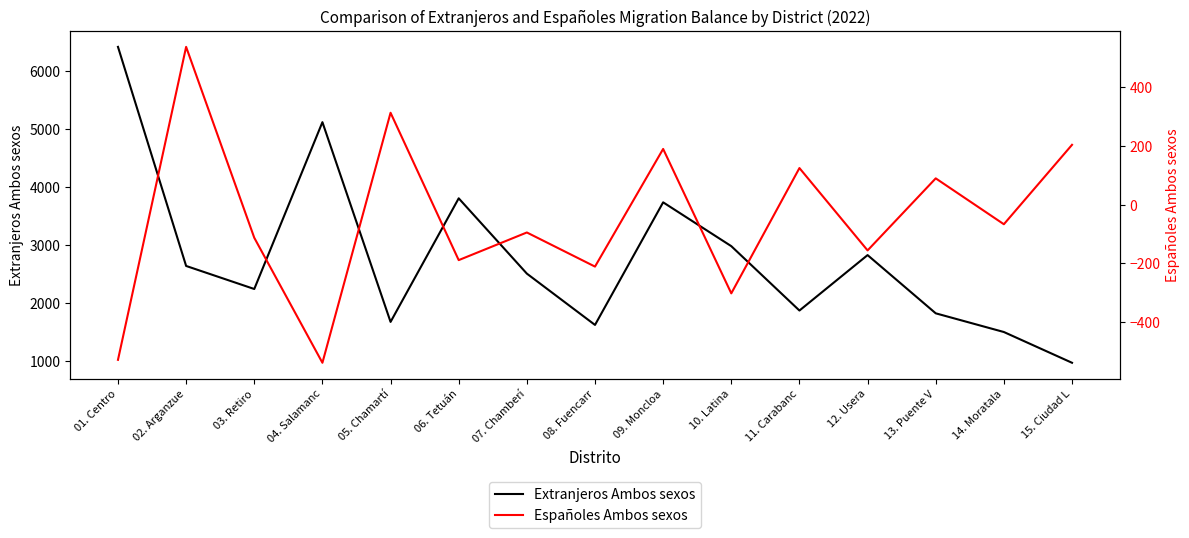

What position from the right is 15. Ciudad L?

1